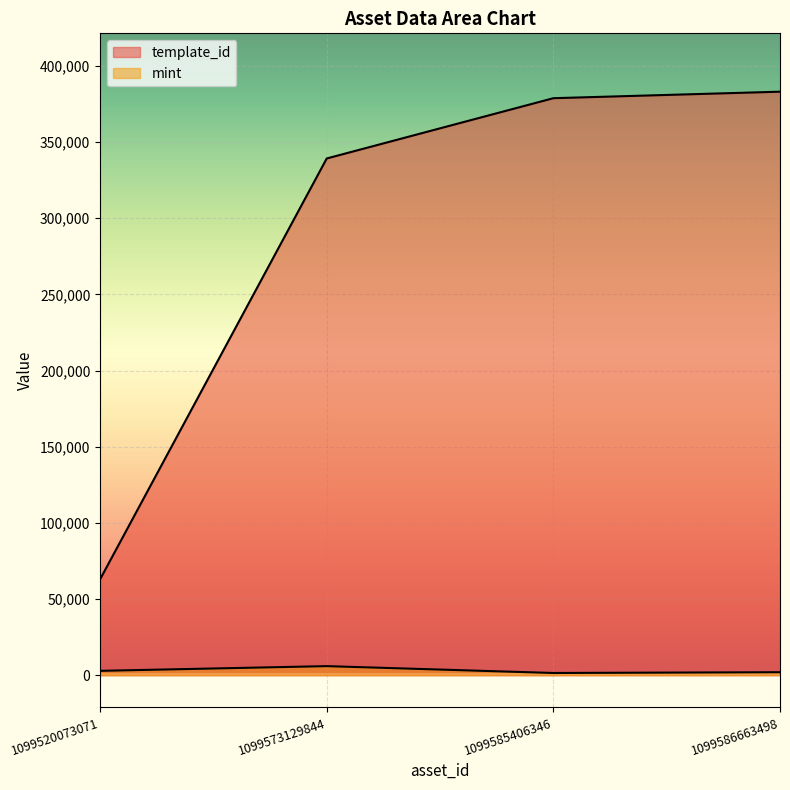

What is the average value of the template_id series?

291018